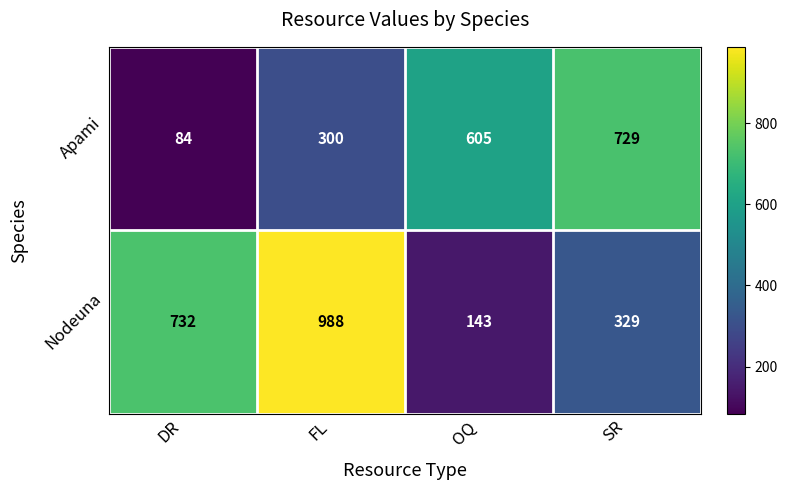

What is the difference between the maximum and minimum values in the Apami series?

645